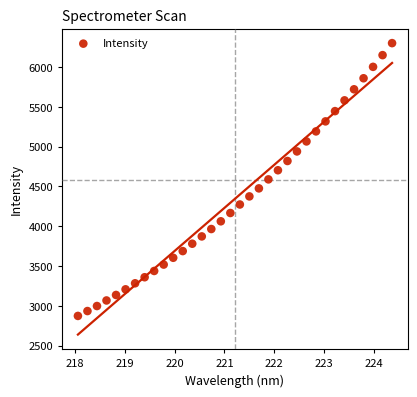

What is the range of X values (max minus min)?

6.3